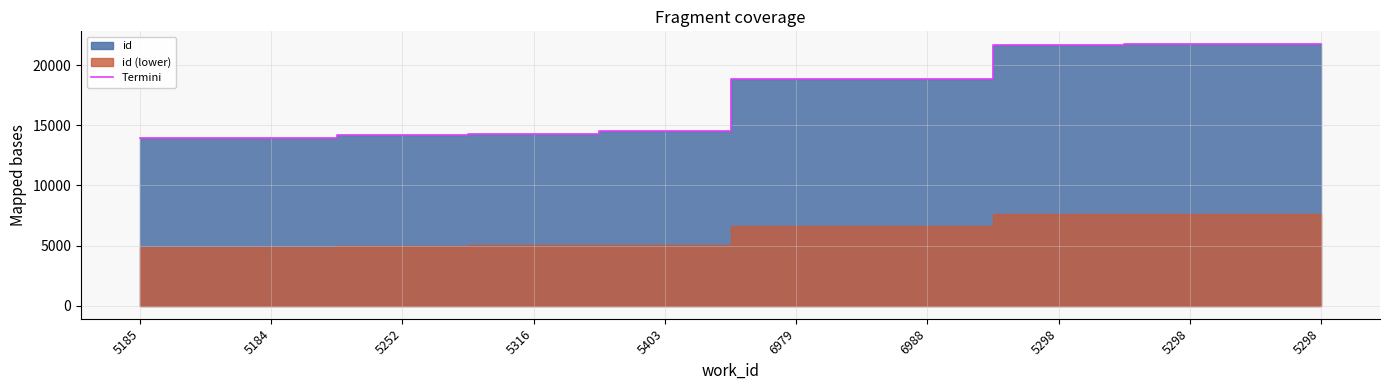

Does the chart display data point markers on the line(s)?

No